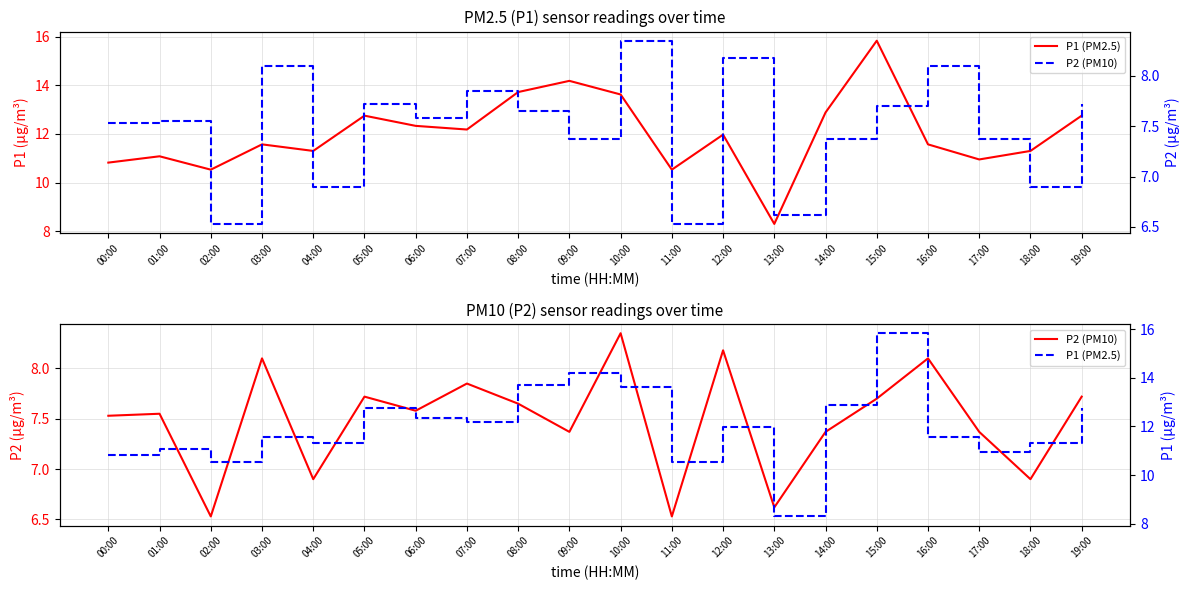

Is this an area chart (filled region under the line)?

No